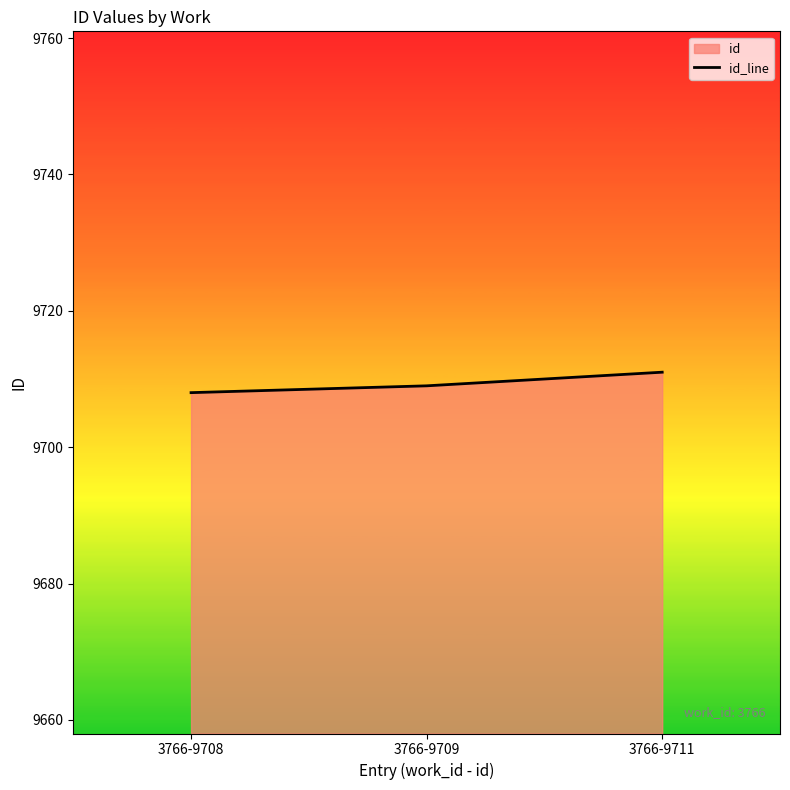

Which category has the lowest value across all series?

3766-9708